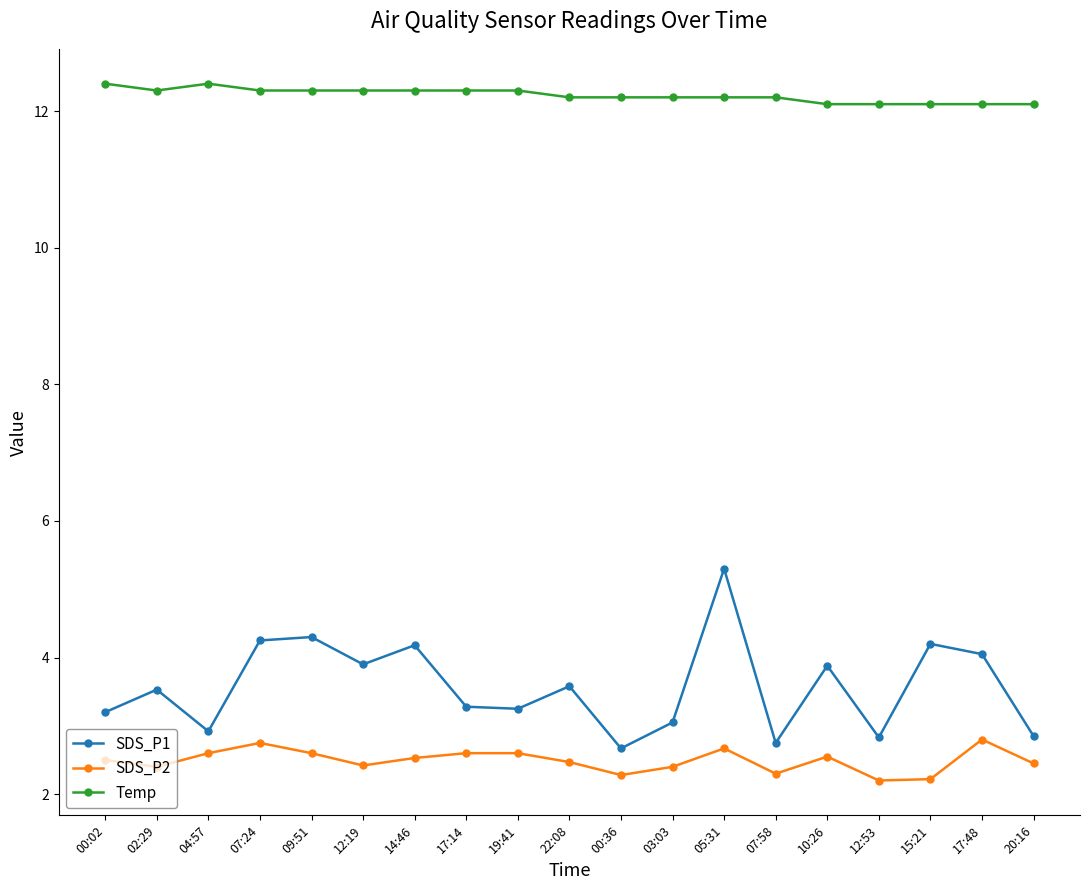

List the series in order of their peak value, highest first.

Temp, SDS_P1, SDS_P2